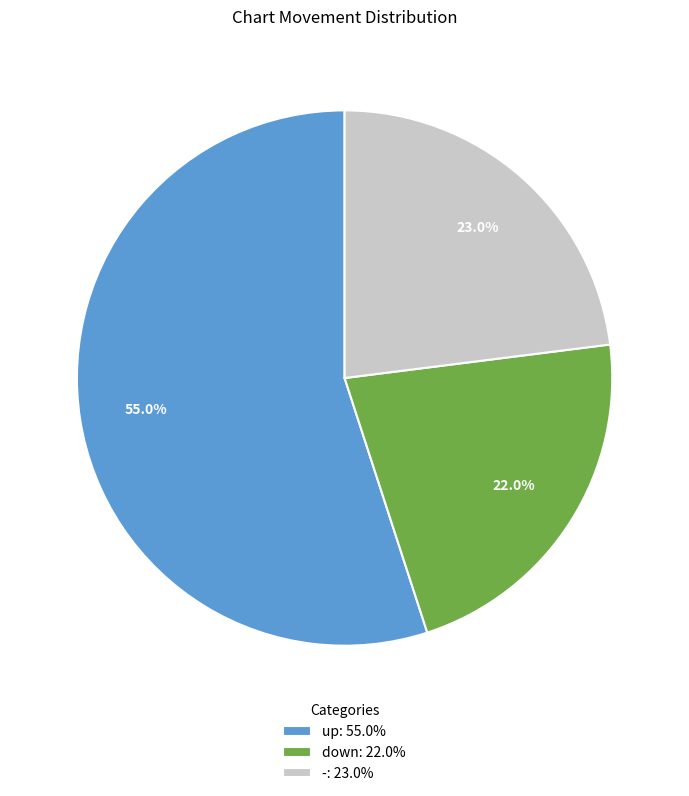

What is the majority slice?

up